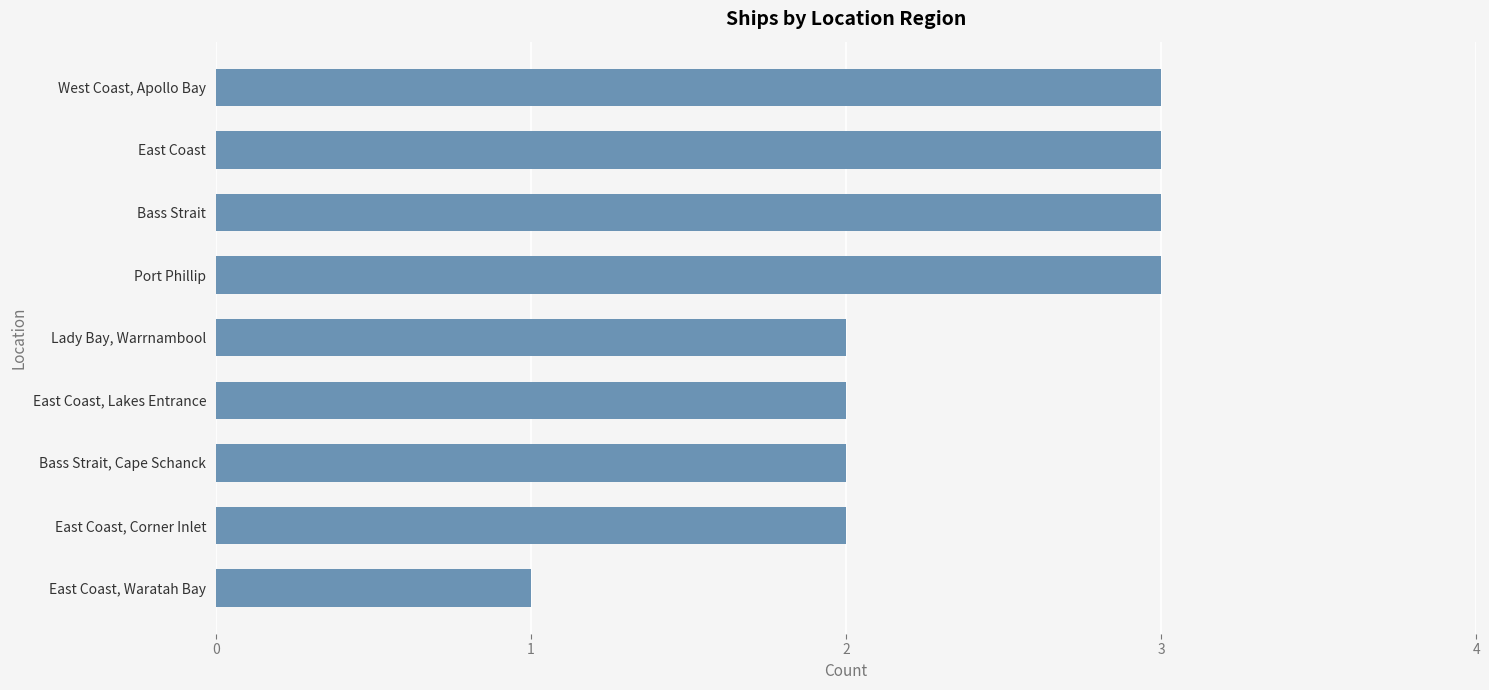

What is the difference between the maximum and minimum values?

2